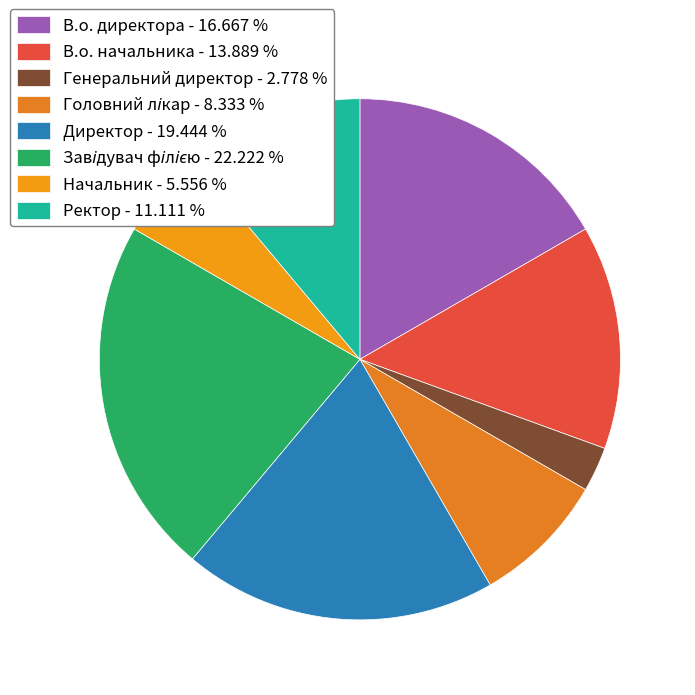

The Начальник slice represents 6% of the pie. True or false?

True